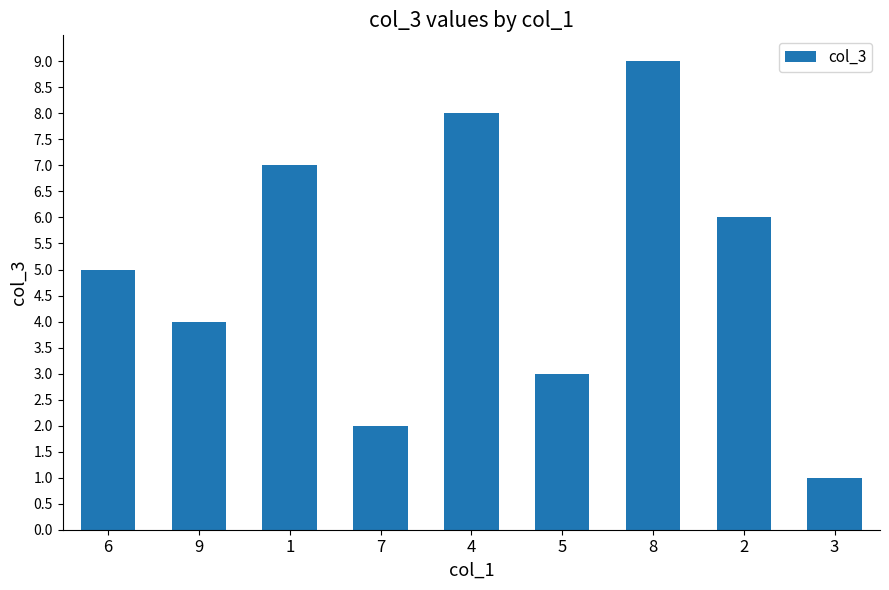

List the labels in order of value, largest first.

8, 4, 1, 2, 6, 9, 5, 7, 3